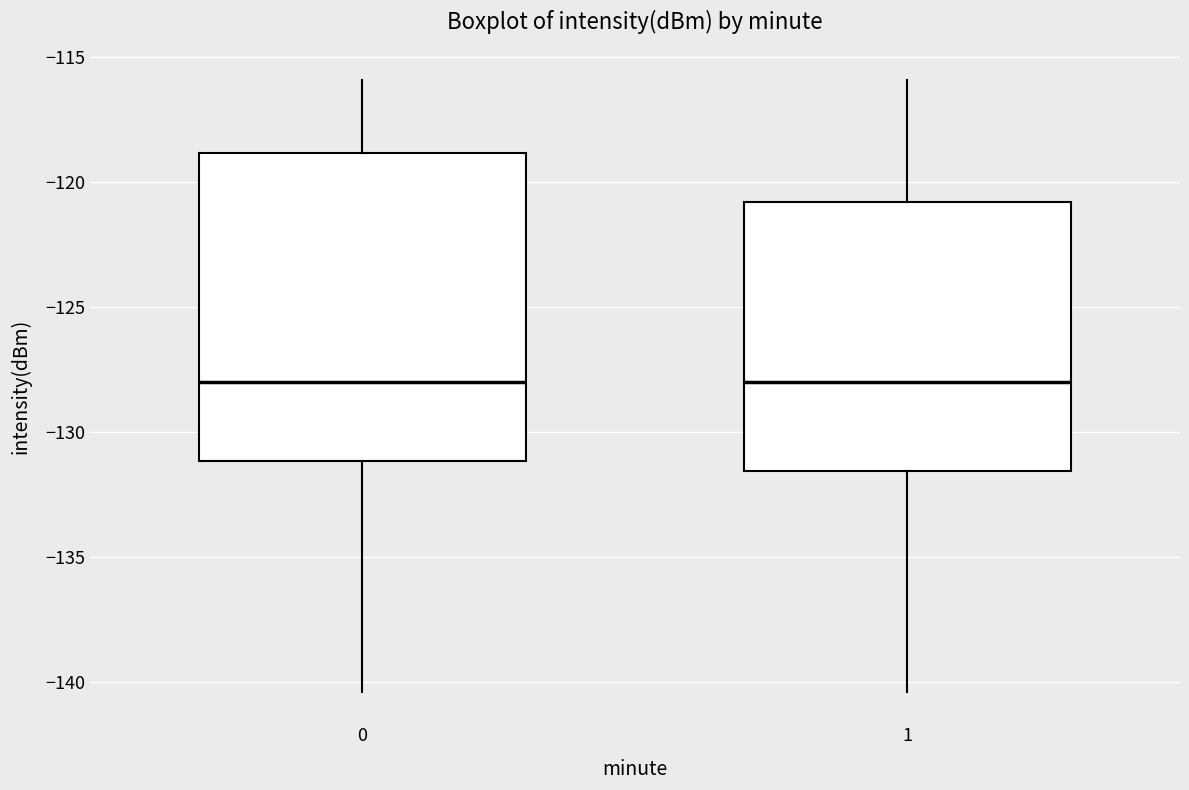

Which box is the tallest, from its lower edge to its upper edge?

0